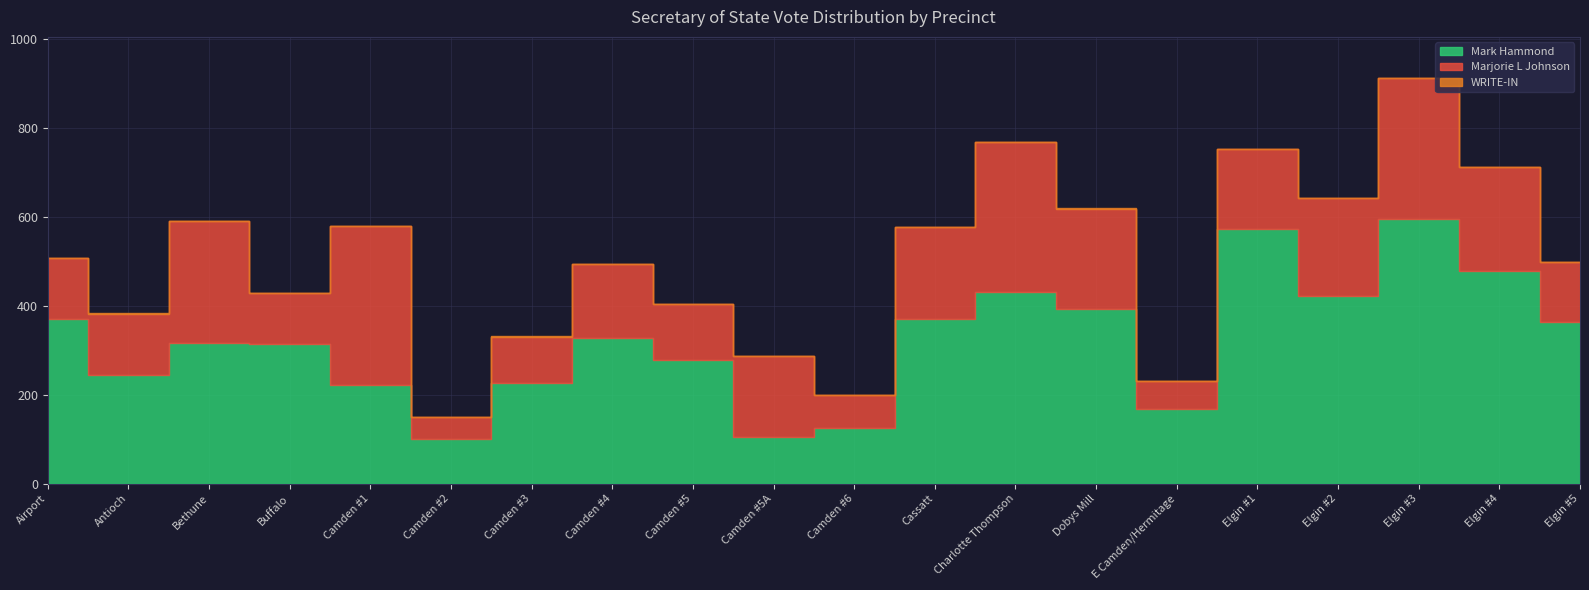

Which series has the widest spread of values?

Mark Hammond